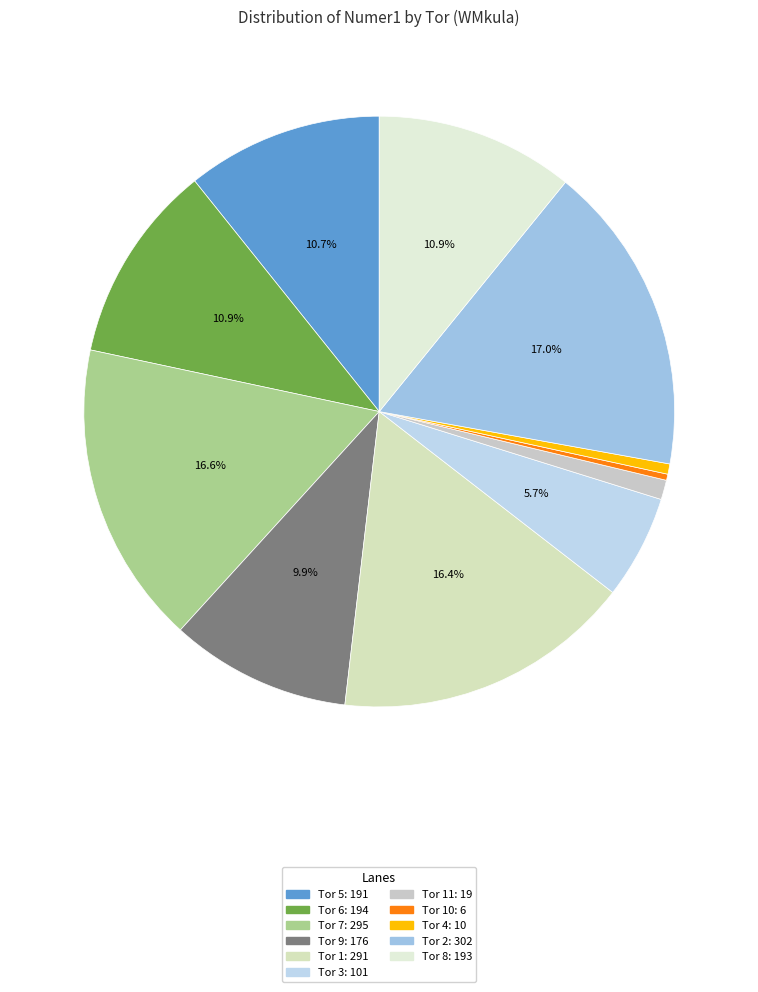

Count the number of slices in the pie.

11